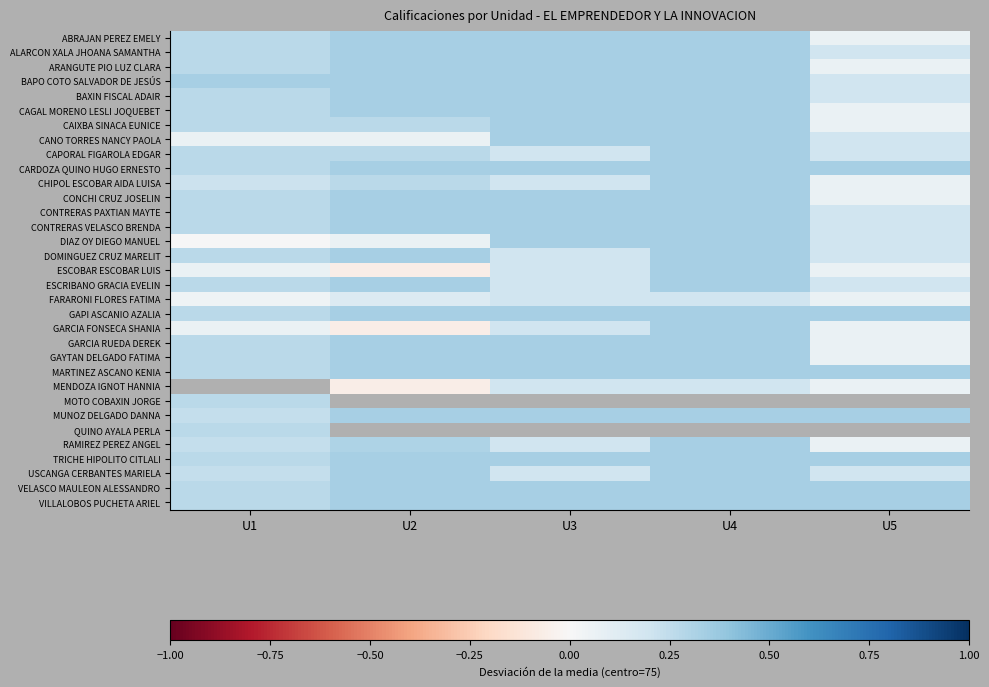

Is it true that CHIPOL ESCOBAR AIDA LUISA equals 0.3 at U2?

True